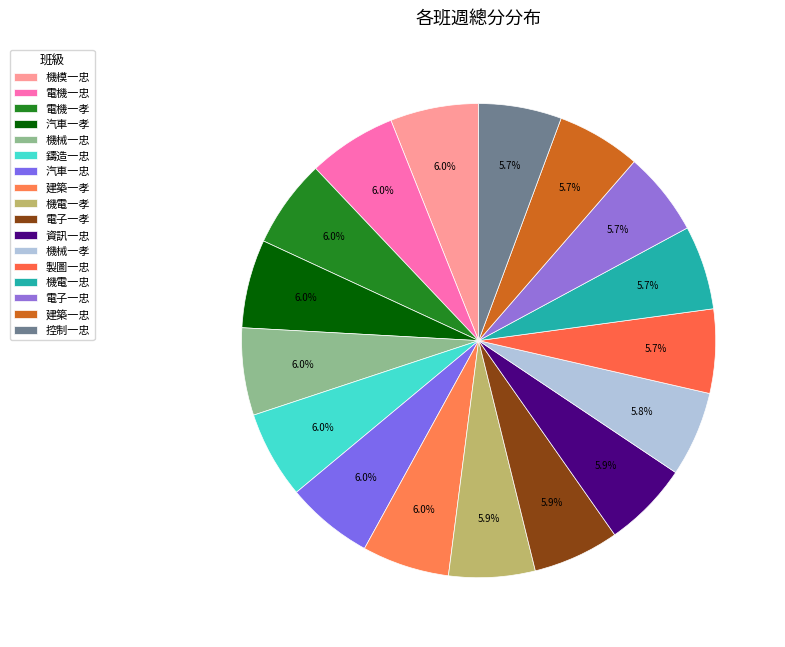

What percentage is NOT represented by 汽車一忠?

94.0%